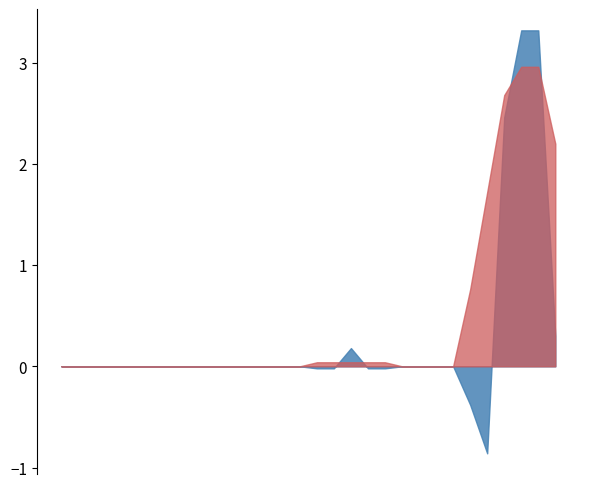

At which category does the chart reach its peak across all series?

2017-04-28